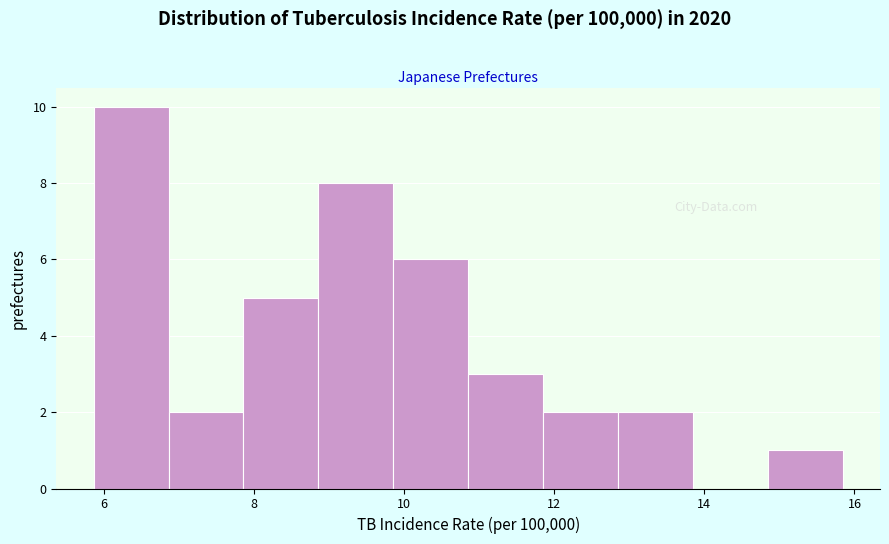

Over which range of the x-axis is the bar tallest?

5.8 to 6.8